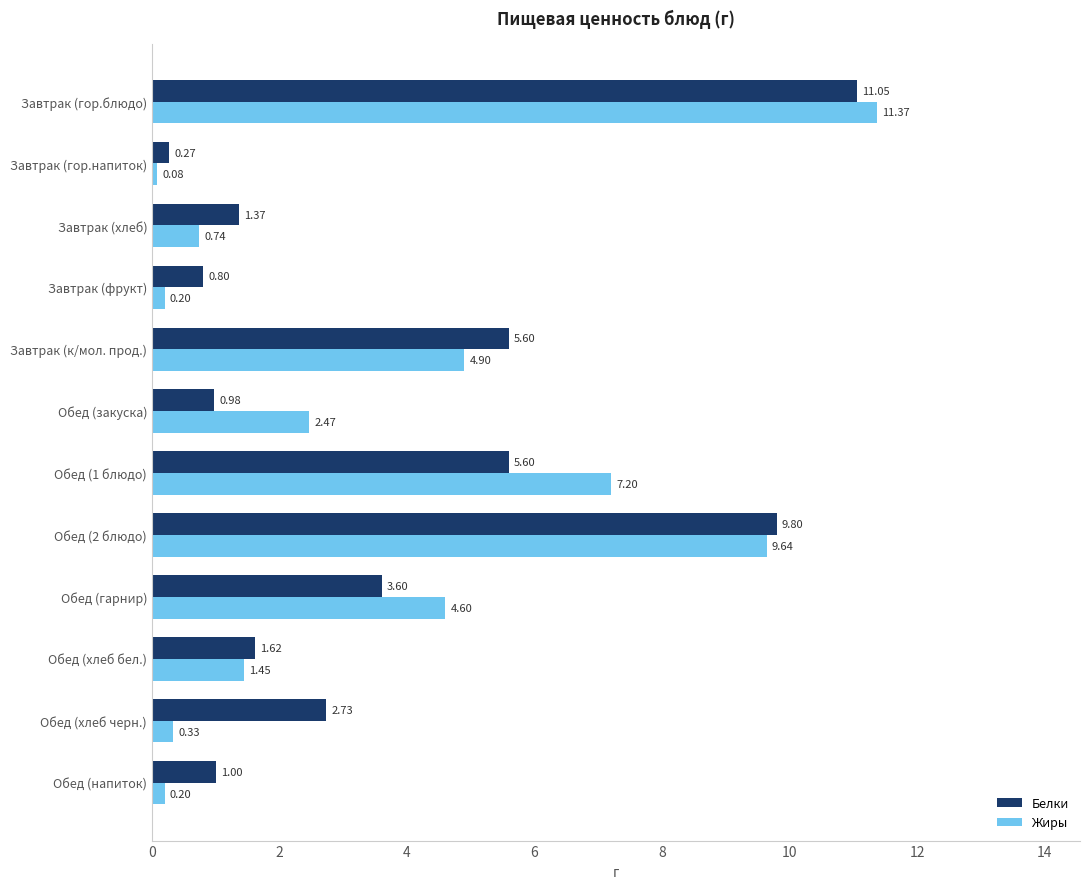

At which label is Жиры closest to 5?

Завтрак (к/мол. прод.)